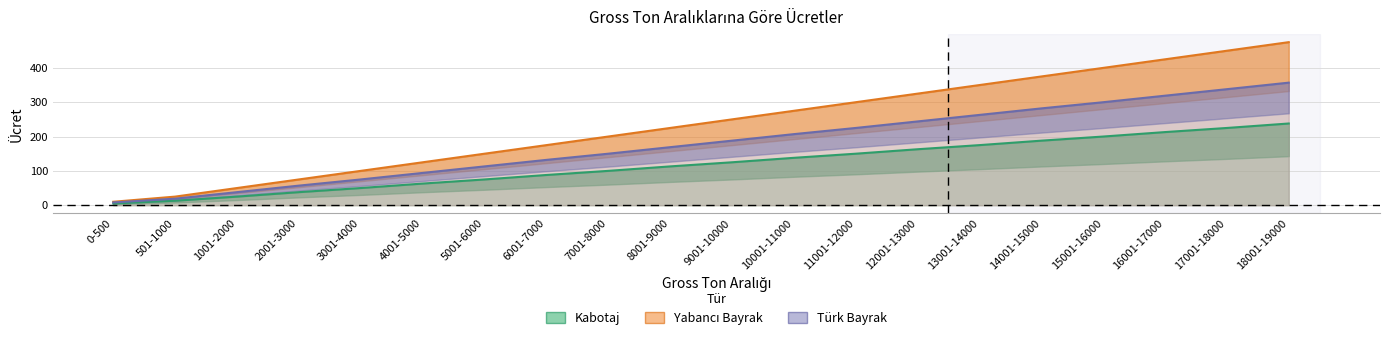

True or false: Yabancı Bayrak has more than 0 interior local peaks.

False